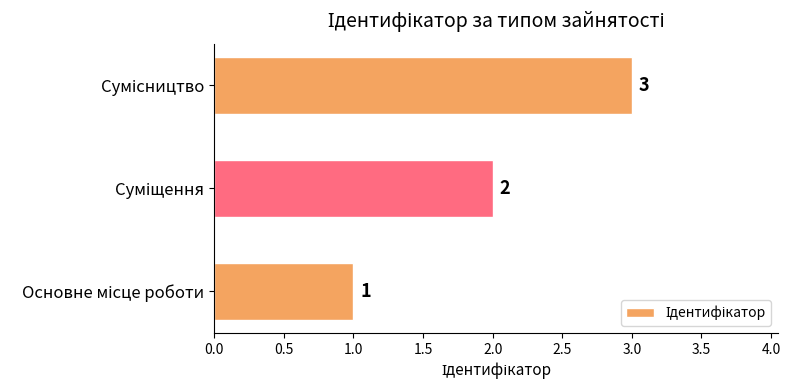

What is the maximum value shown in the chart?

3